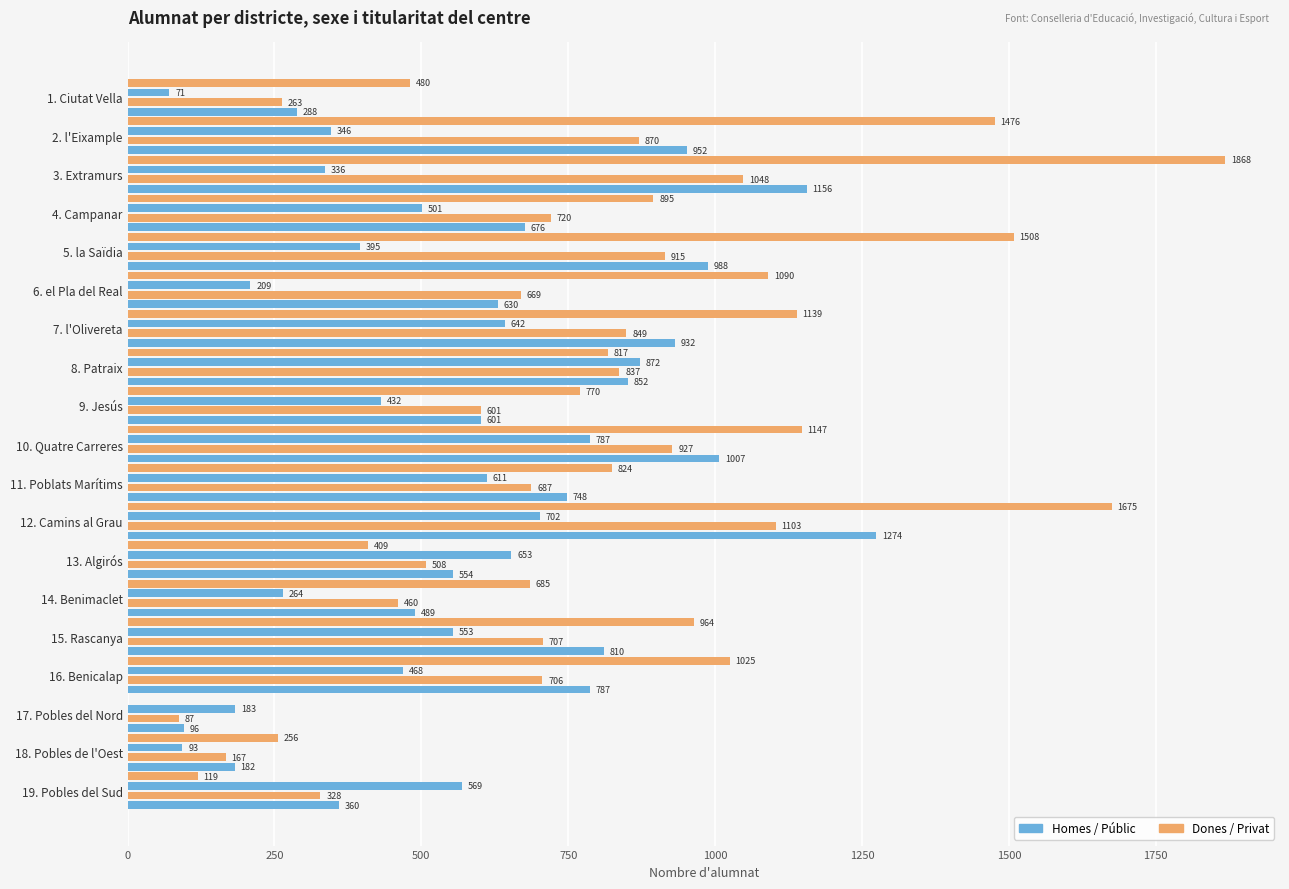

How many data points does each series have?

19